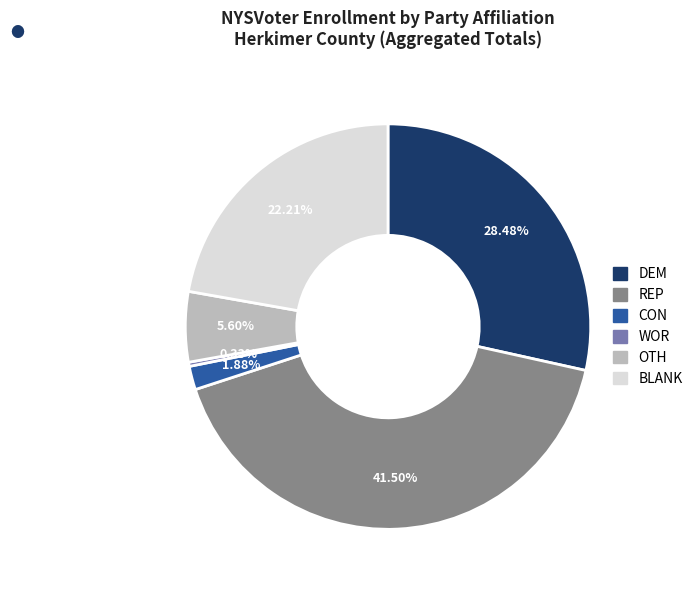

To the nearest percent, what is the average slice percentage?

17%